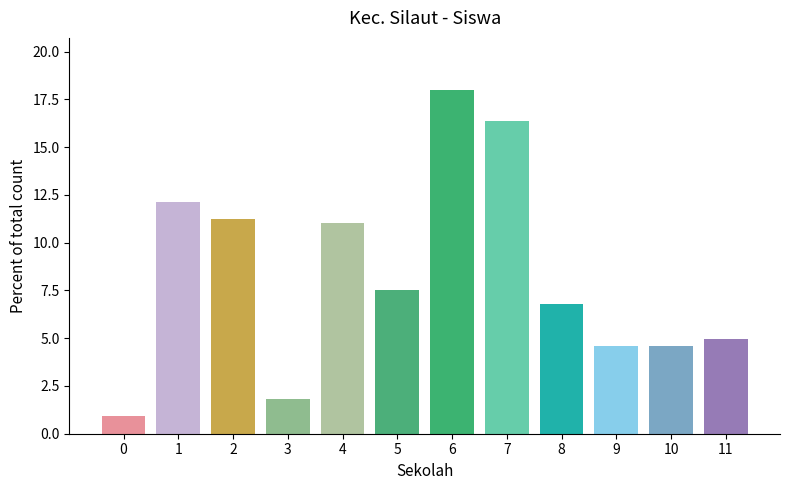

How many data points are less than 7?

6